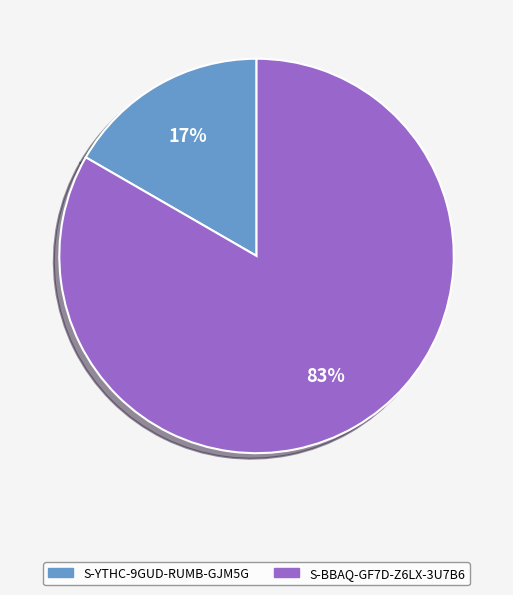

Count the number of slices in the pie.

2